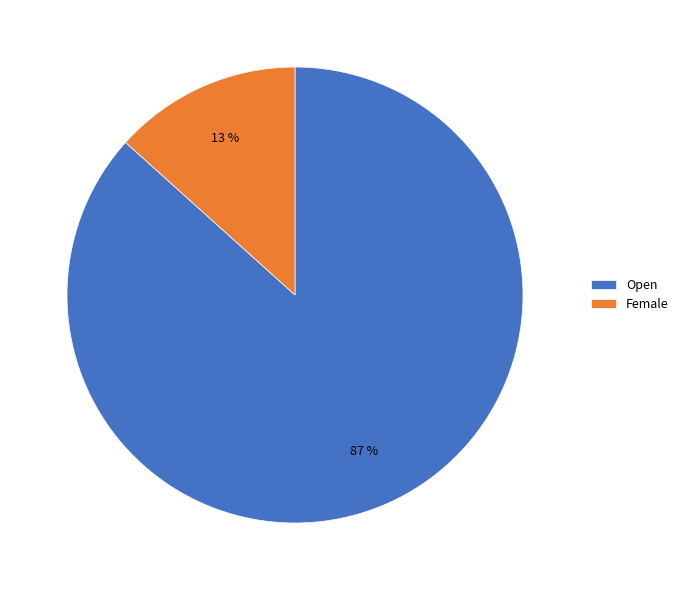

Do Open and Female together represent more than half of the pie?

Yes